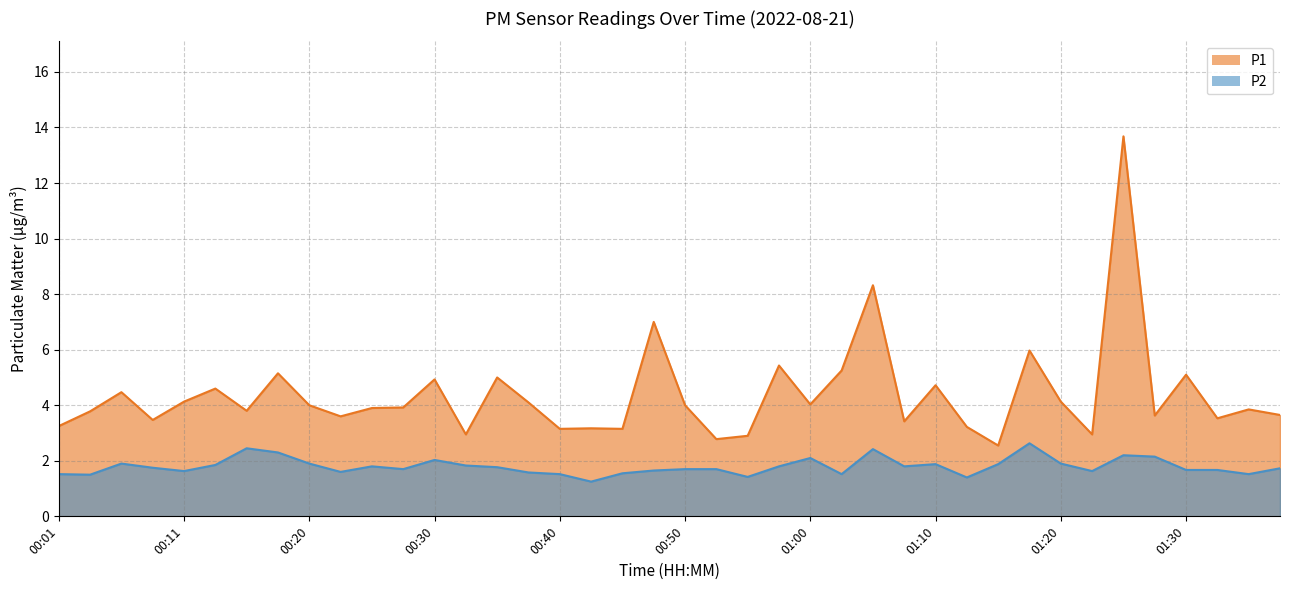

True or false: P2 has more than 0 interior local peaks.

True